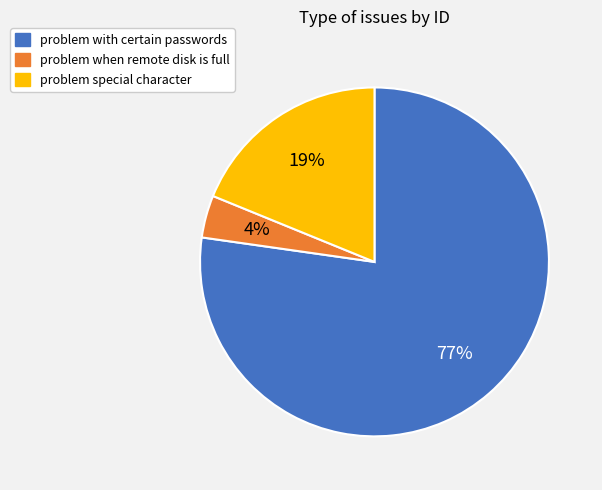

Which slice is the largest?

problem with certain passwords